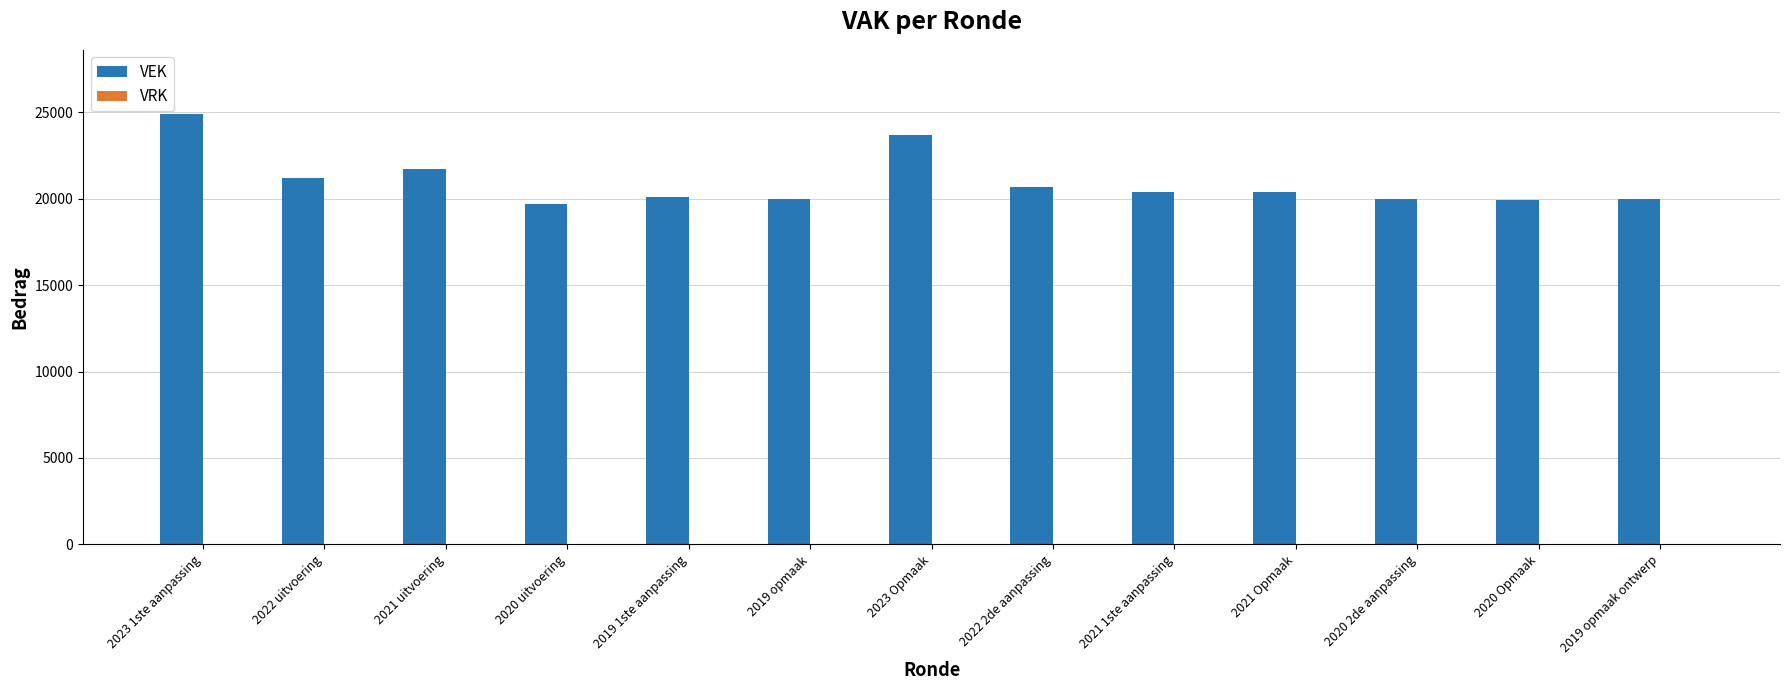

At which category does the chart reach its peak across all series?

2023 1ste aanpassing